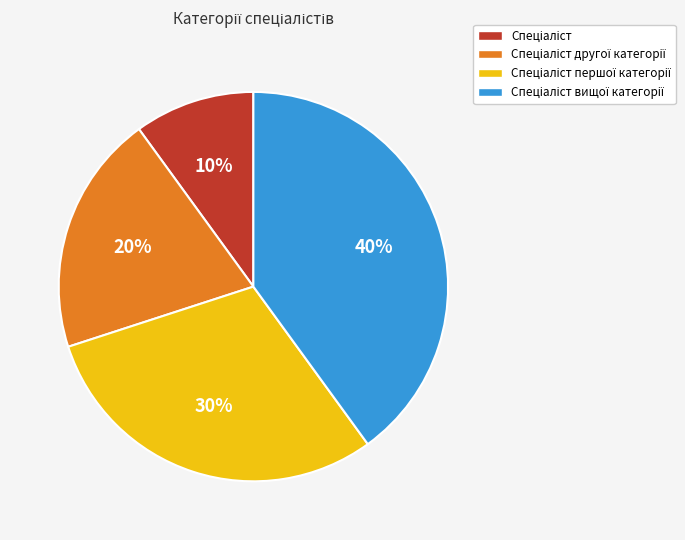

Does any single category account for the majority?

No